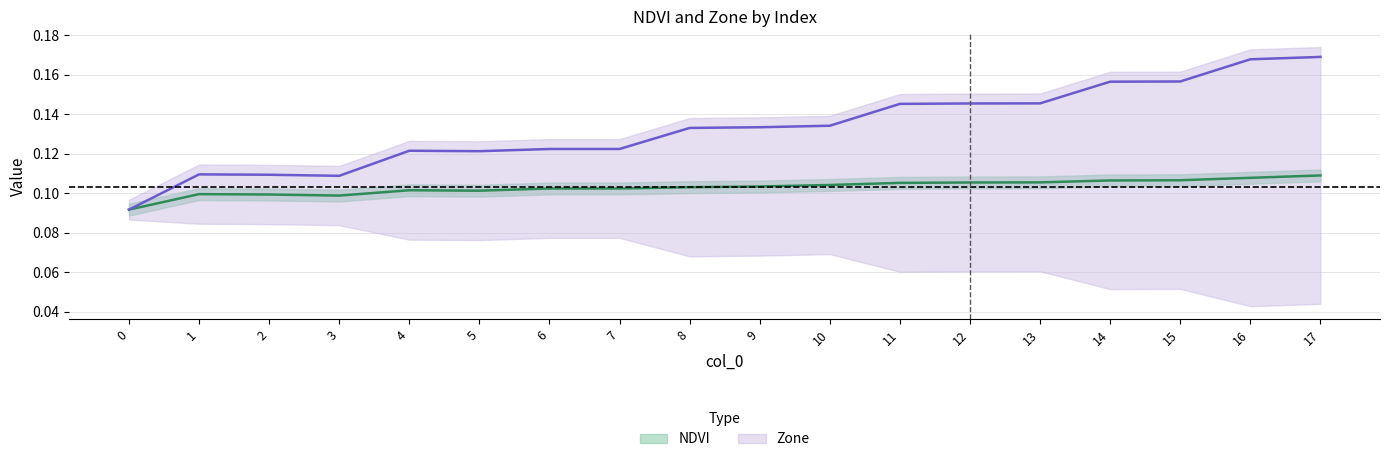

Reading left to right, what are all the values shown in this chart?

NDVI: 0.1	0.1	0.1	0.1	0.1	0.1	0.1	0.1	0.1	0.1	0.1	0.1	0.1	0.1	0.1	0.1	0.1	0.1
Zone: 0.1	0.1	0.1	0.1	0.1	0.1	0.1	0.1	0.1	0.1	0.1	0.1	0.1	0.1	0.2	0.2	0.2	0.2